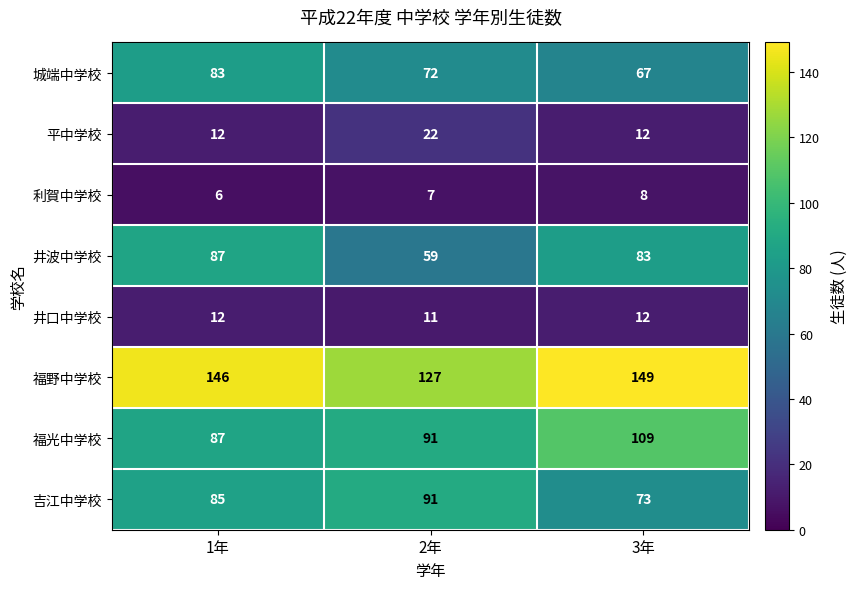

Between 1年 and 3年, which series saw the biggest shift?

福光中学校